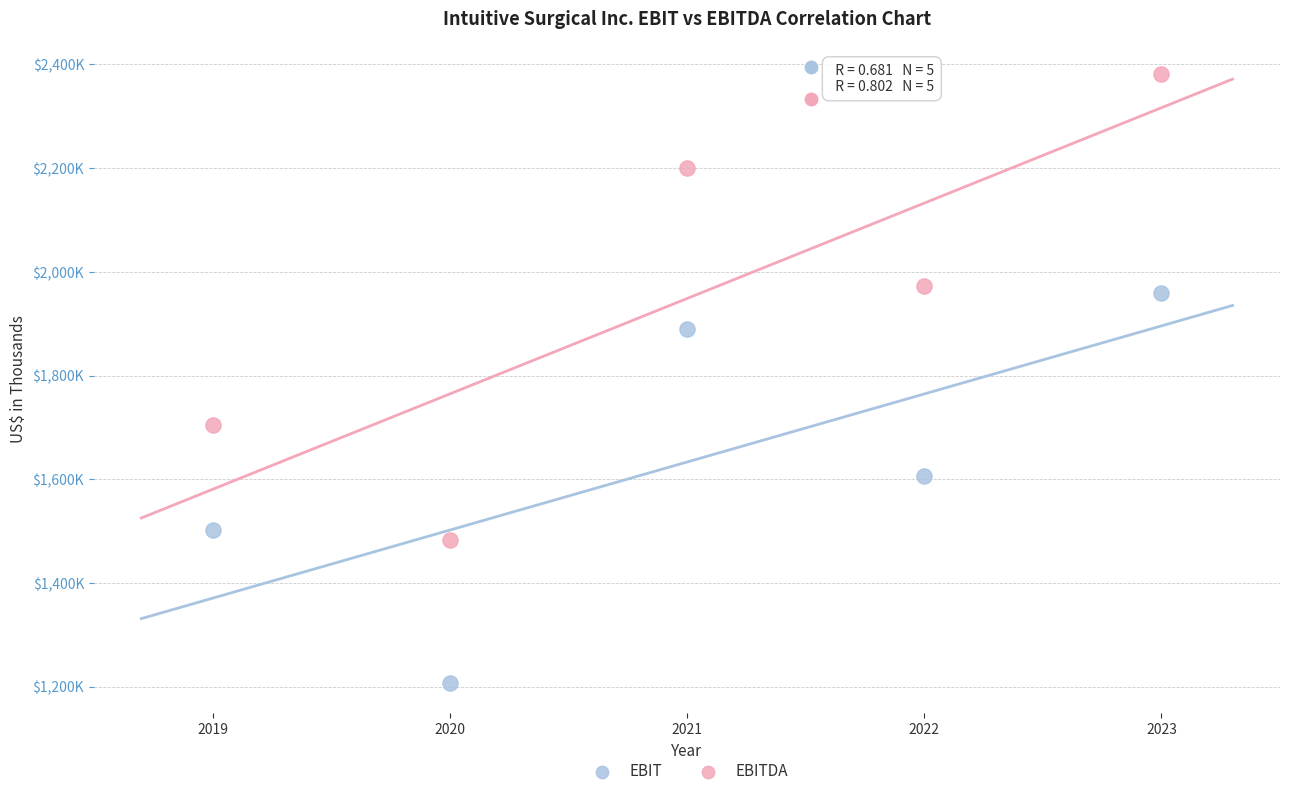

What are all the series names shown in the legend?

EBIT, EBITDA